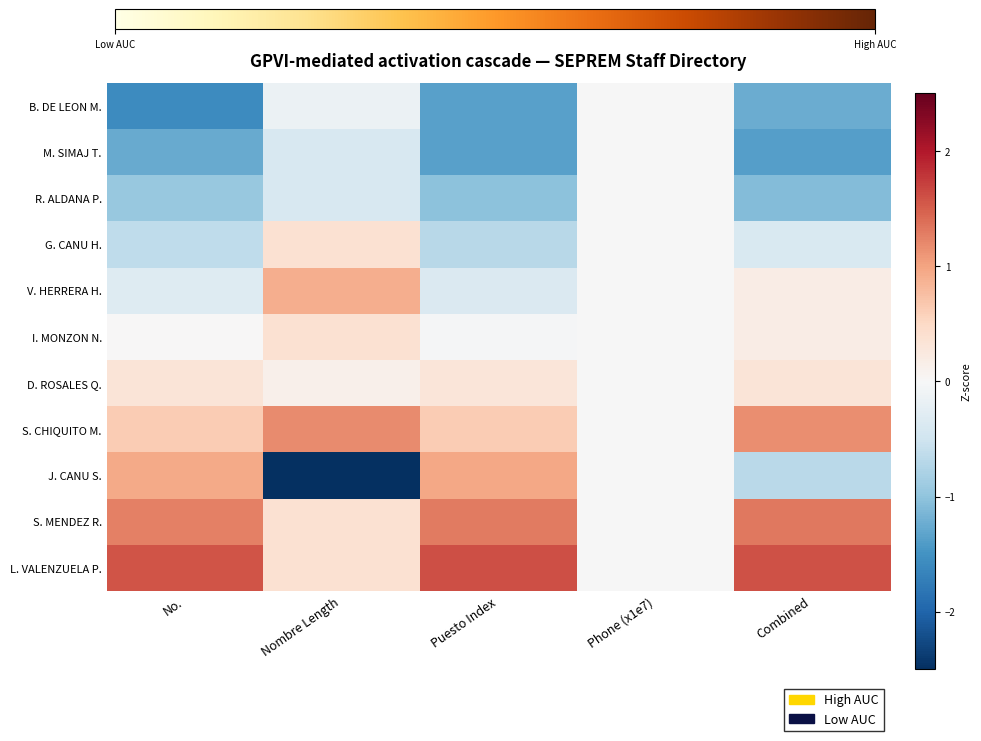

Which series has the largest range (max minus min)?

J. CANU S.